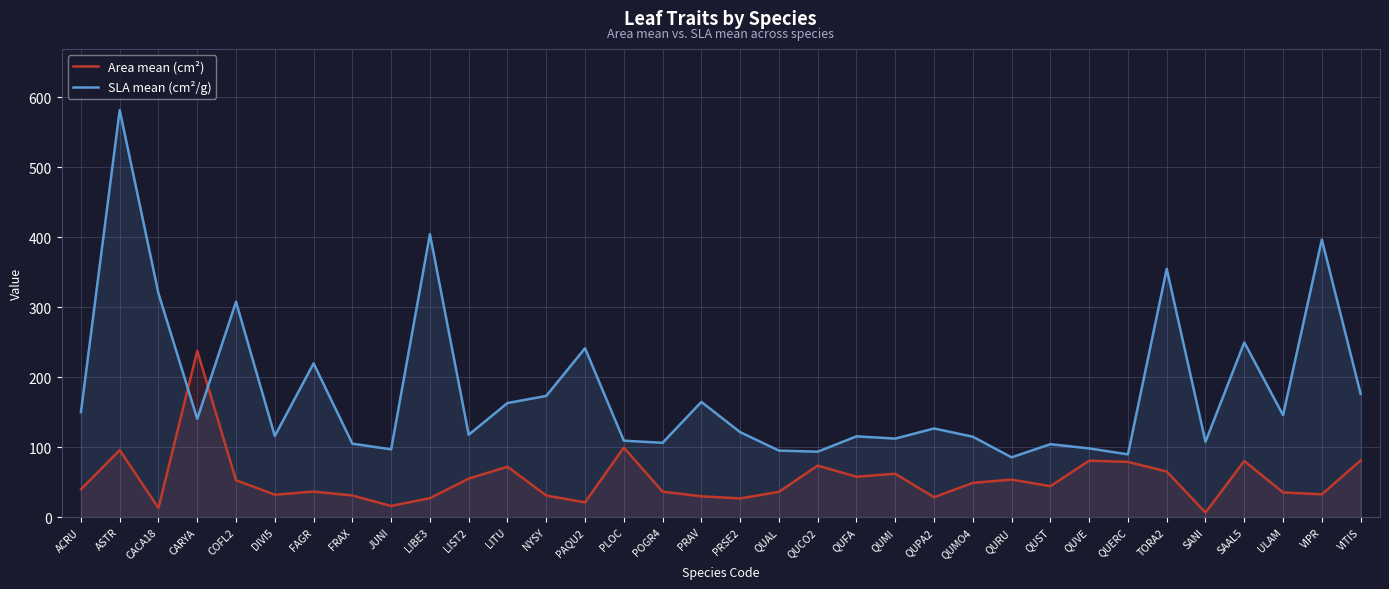

At which label is SLA mean (cm²/g) closest to 333?

CACA18